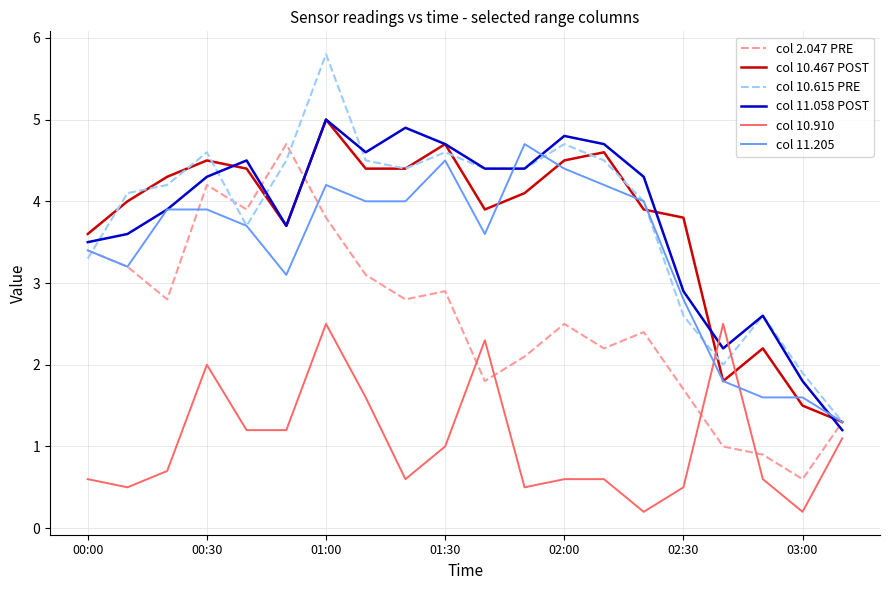

Is this an area chart (filled region under the line)?

No